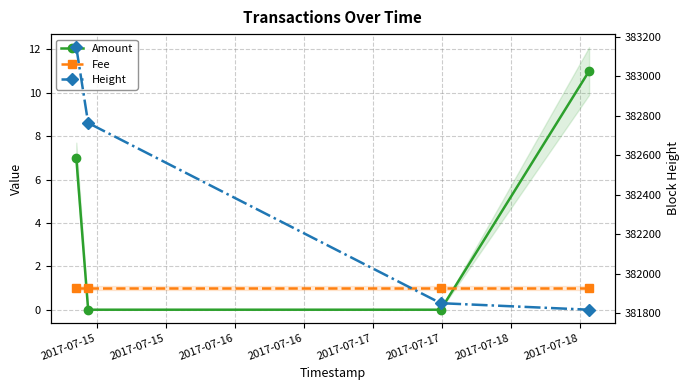

Is the value of Amount at 2017-07-16 greater than the value of Height at 2017-07-15?

No